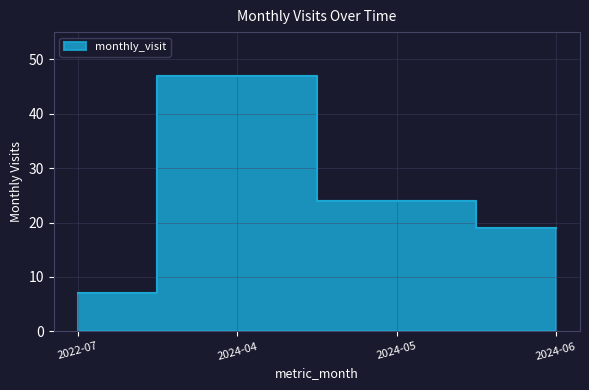

Where is the data nearest to the value 27?

2024-05